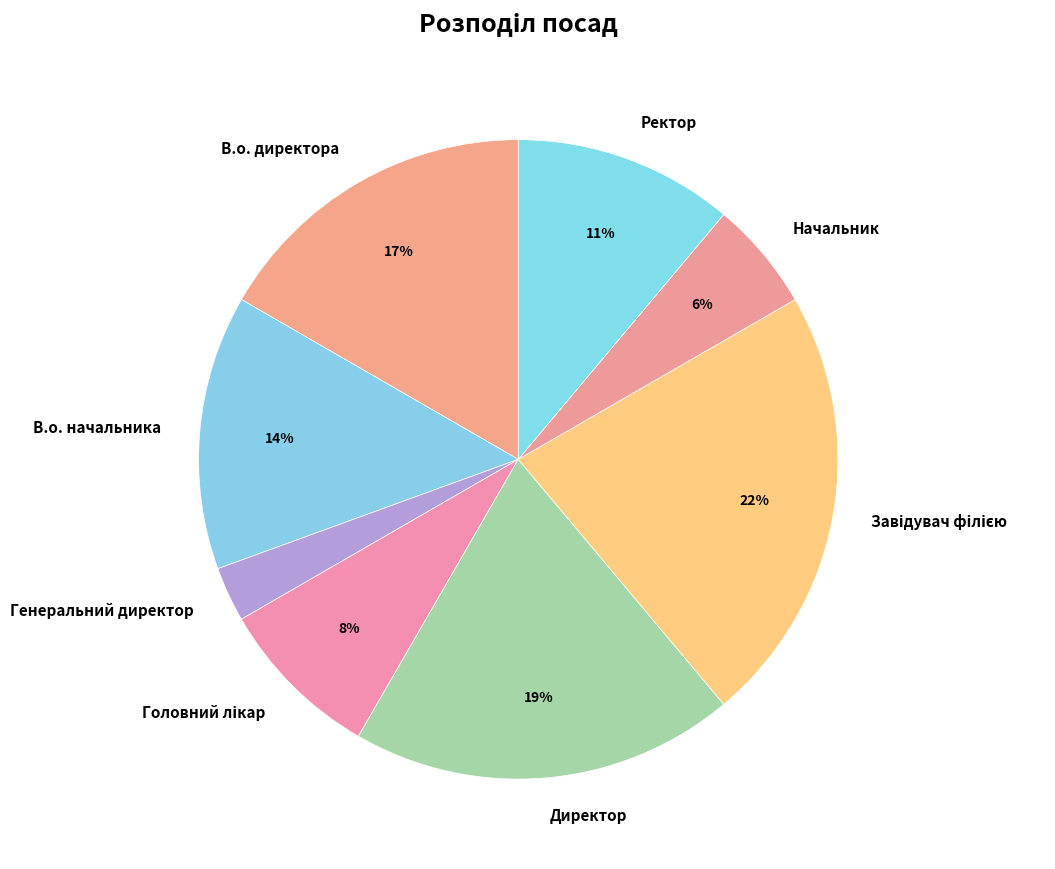

To the nearest percent, what percentage of the pie is В.о. директора?

17%